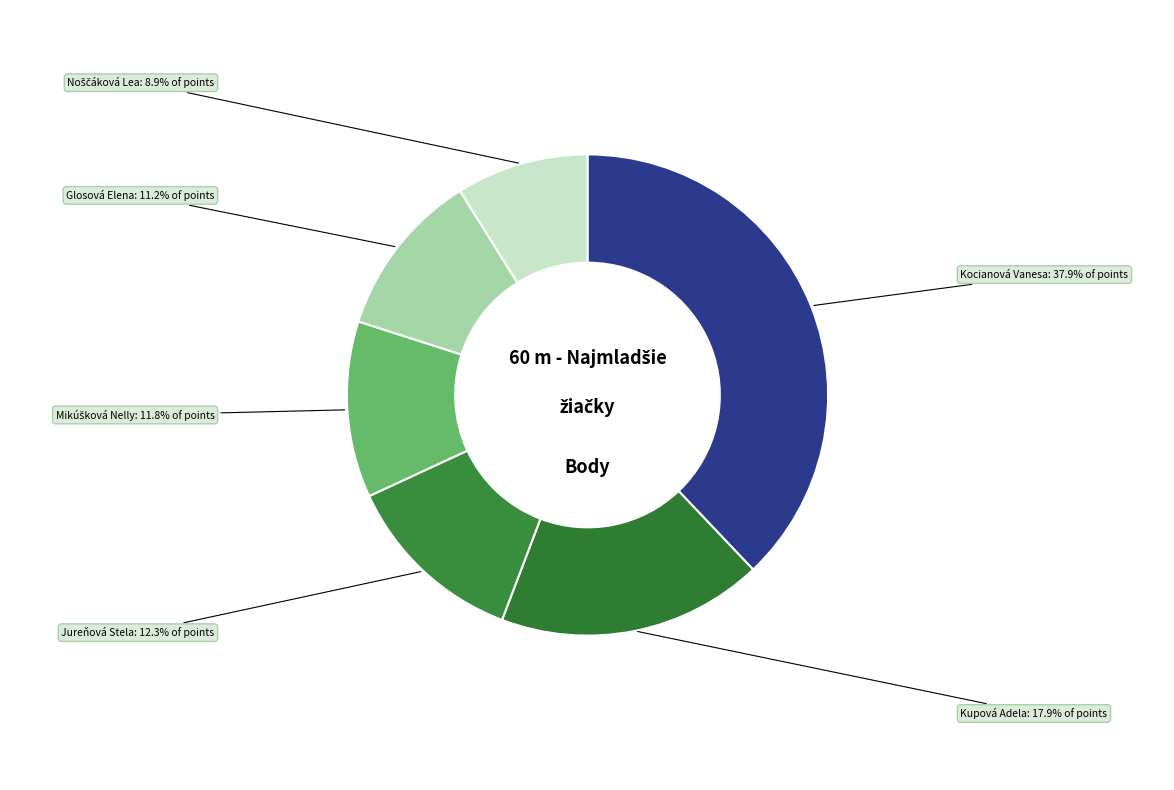

Count the number of slices in the pie.

6